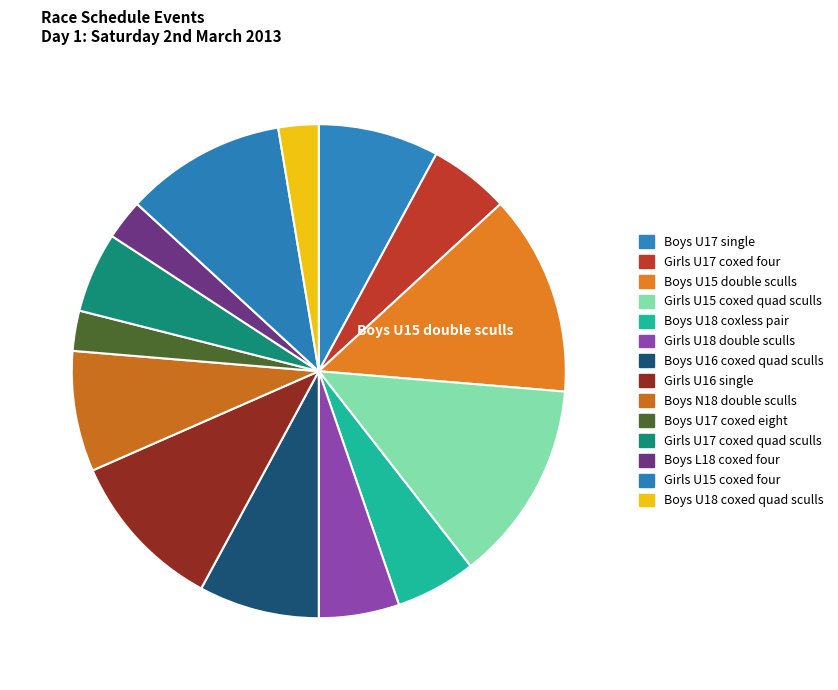

What is the ratio of the value at Boys U18 coxless pair to the value at Girls U15 coxed four?

0.5